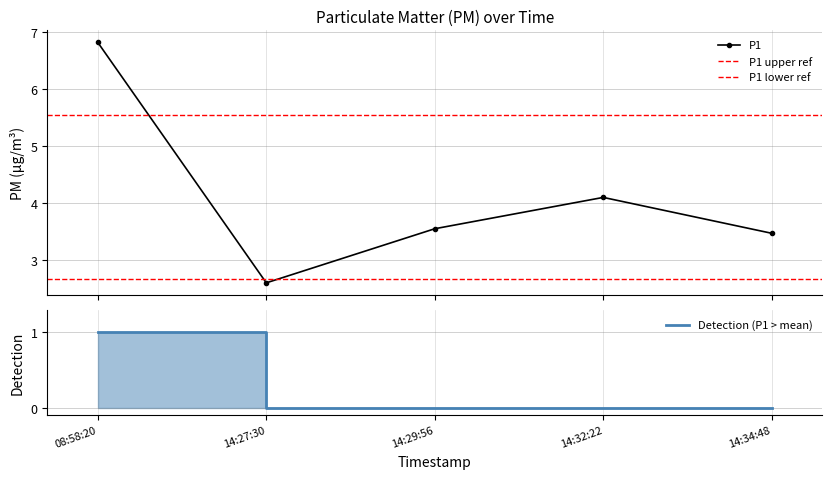

In P1, how many points are higher than both neighbors (excluding endpoints)?

1